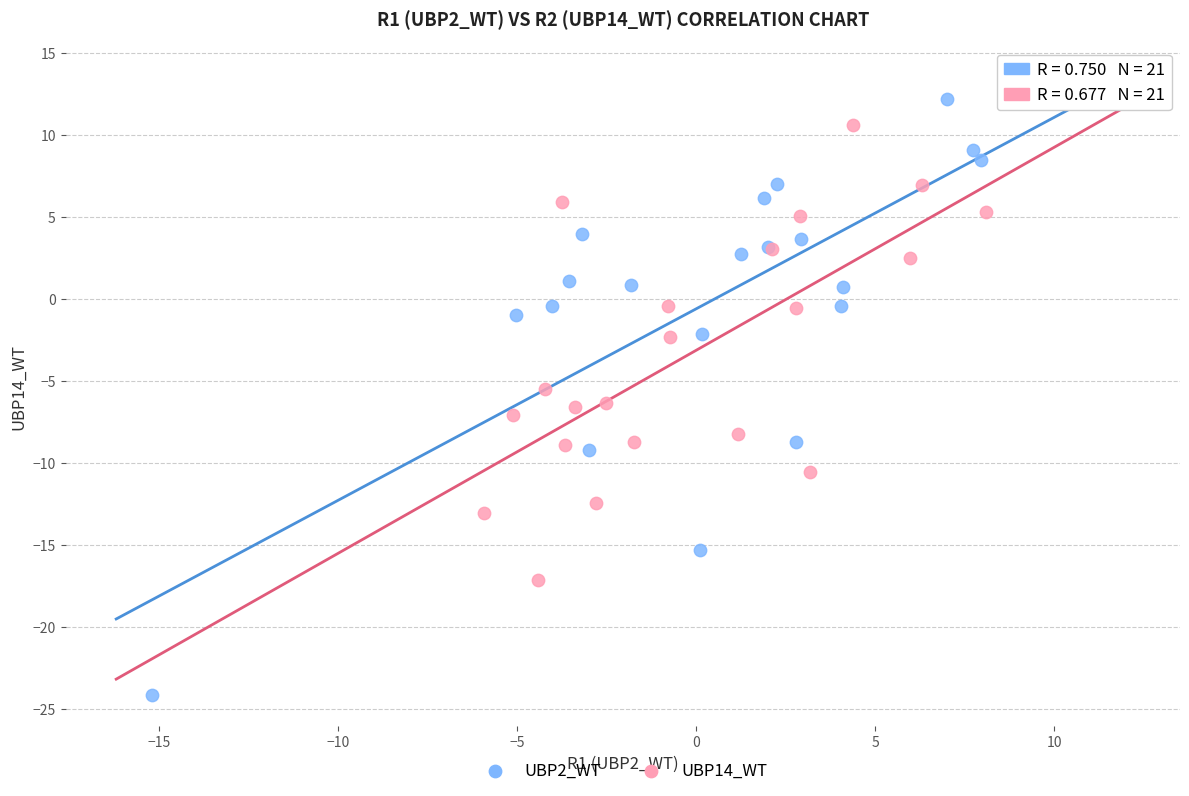

Which series reaches the minimum Y coordinate?

UBP2_WT